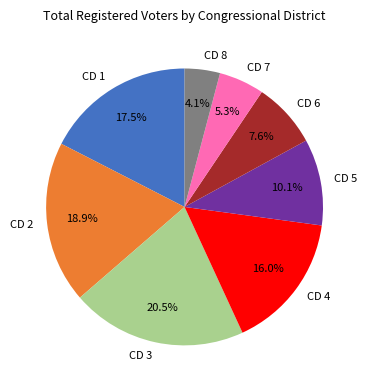

To the nearest percent, what portion does CD 8 represent?

4%